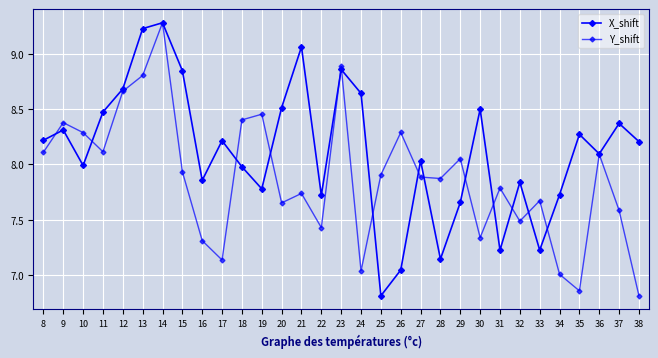

What is the value of the Y_shift point at the 28th from the left?

6.9